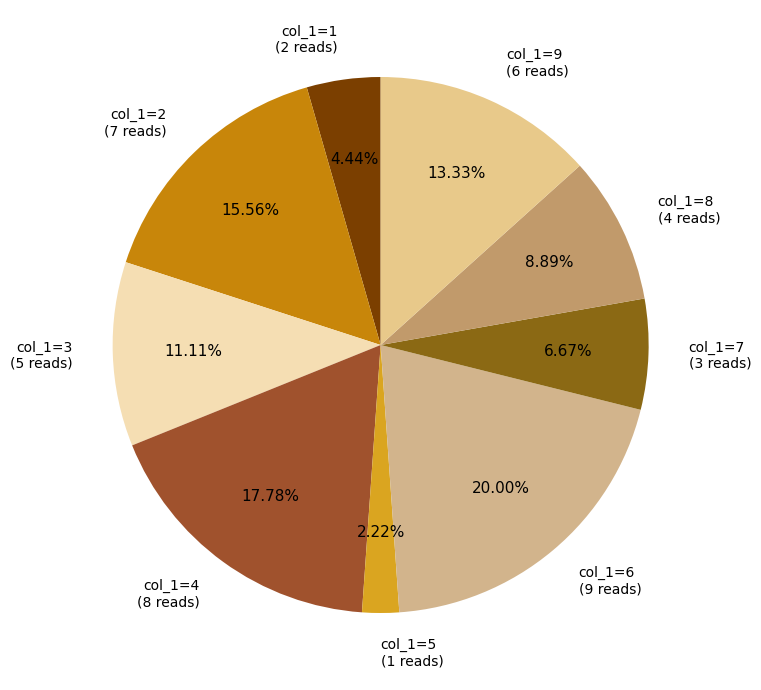

Does any single category account for the majority?

No